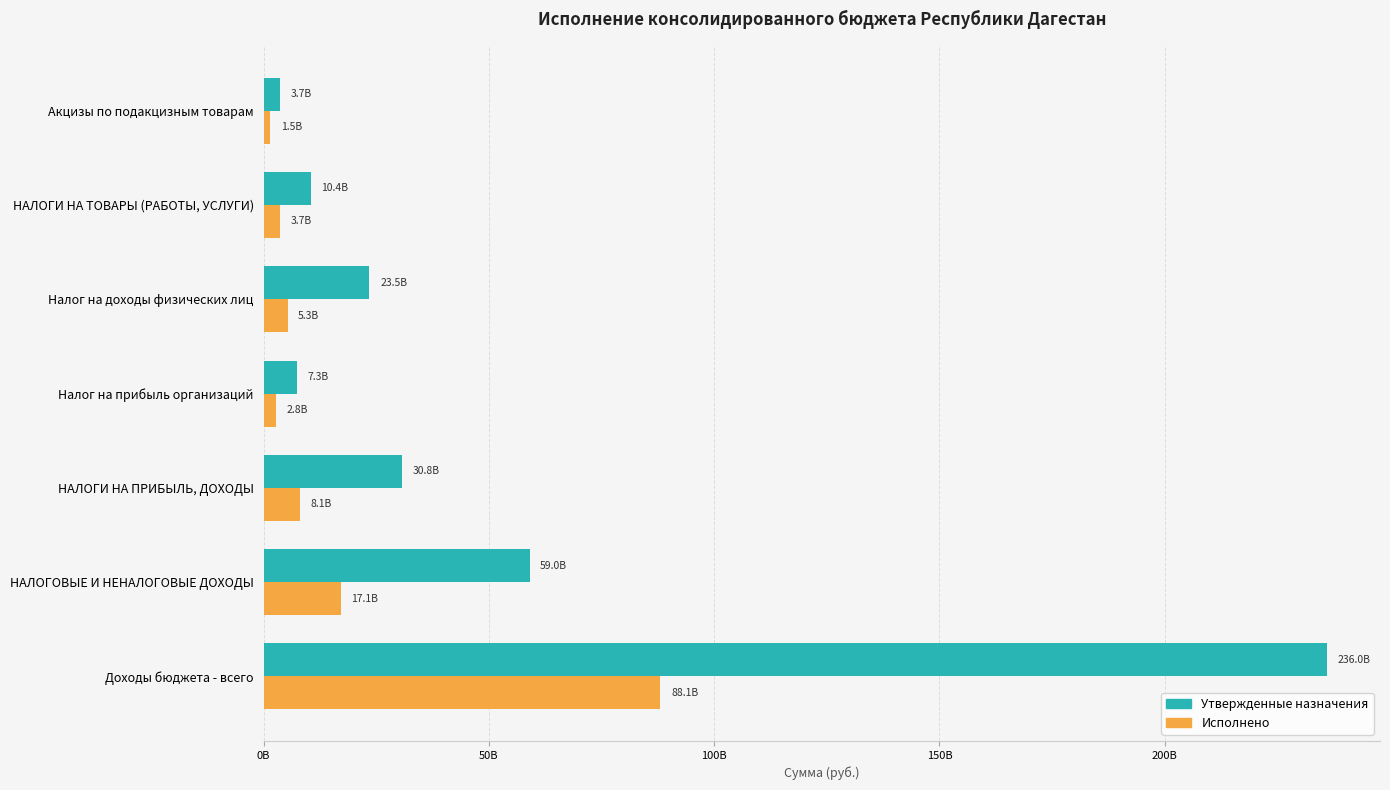

What are all the series names shown in the legend?

Утвержденные назначения, Исполнено